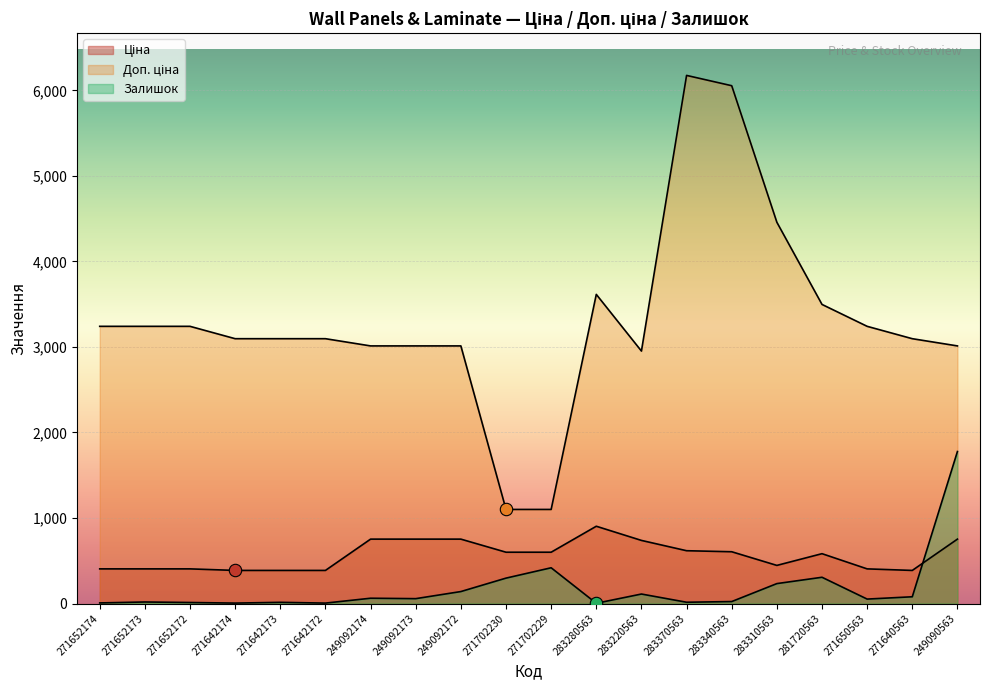

Which series has the largest Y range (max minus min)?

Доп. ціна